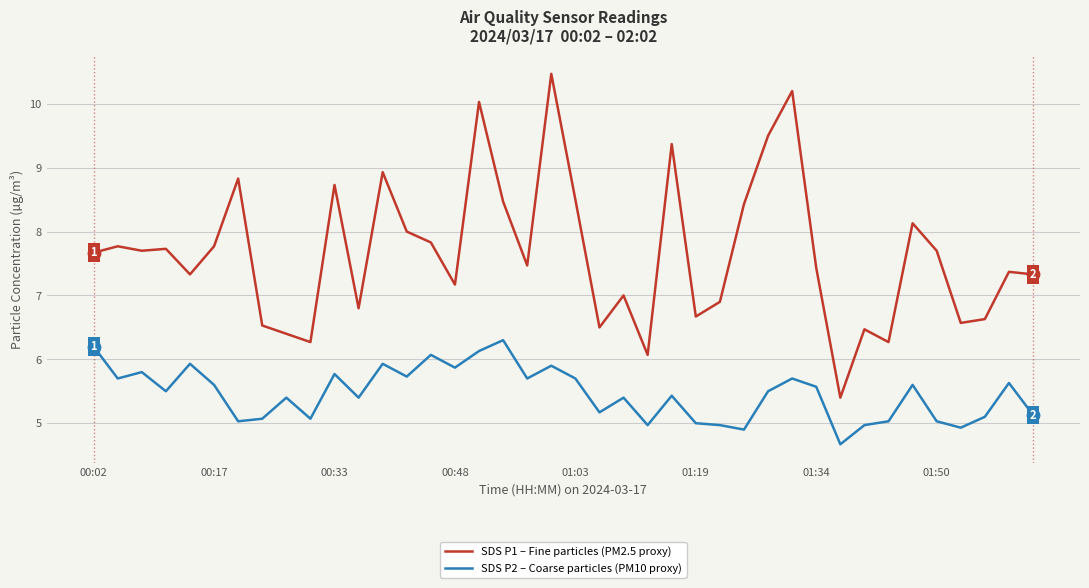

At how many categories does at least one series exceed 6?

39